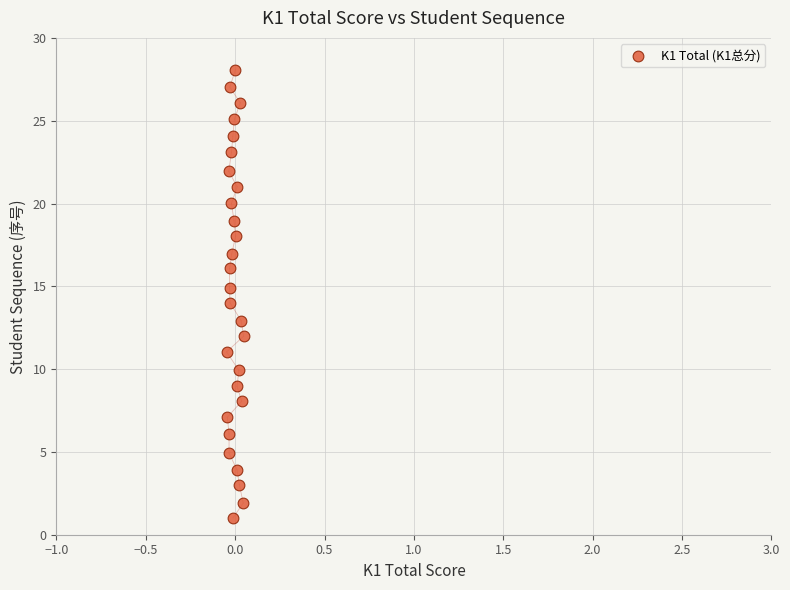

What is the range of Y values (max minus min)?

27.1